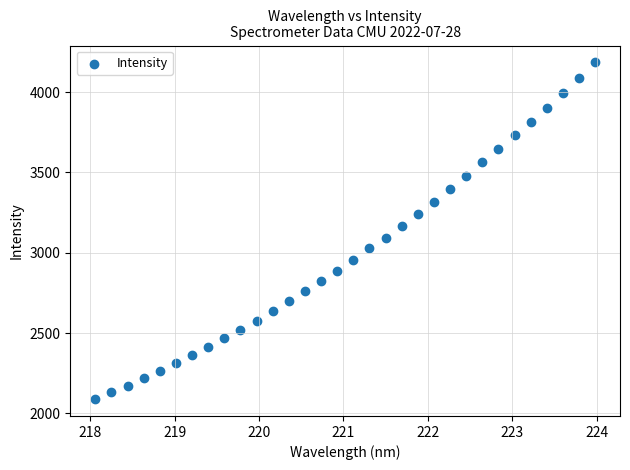

What is the range of Y values (max minus min)?

2097.5